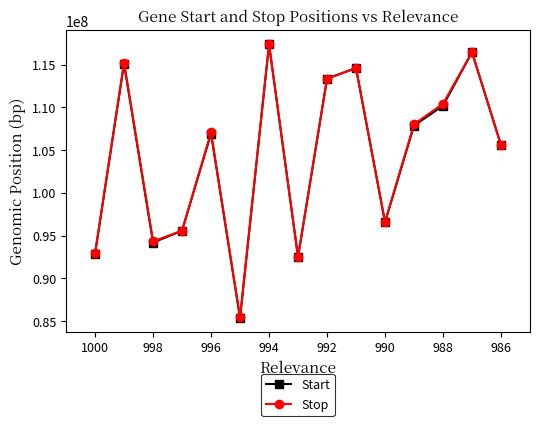

What is the greatest value displayed?

117410951